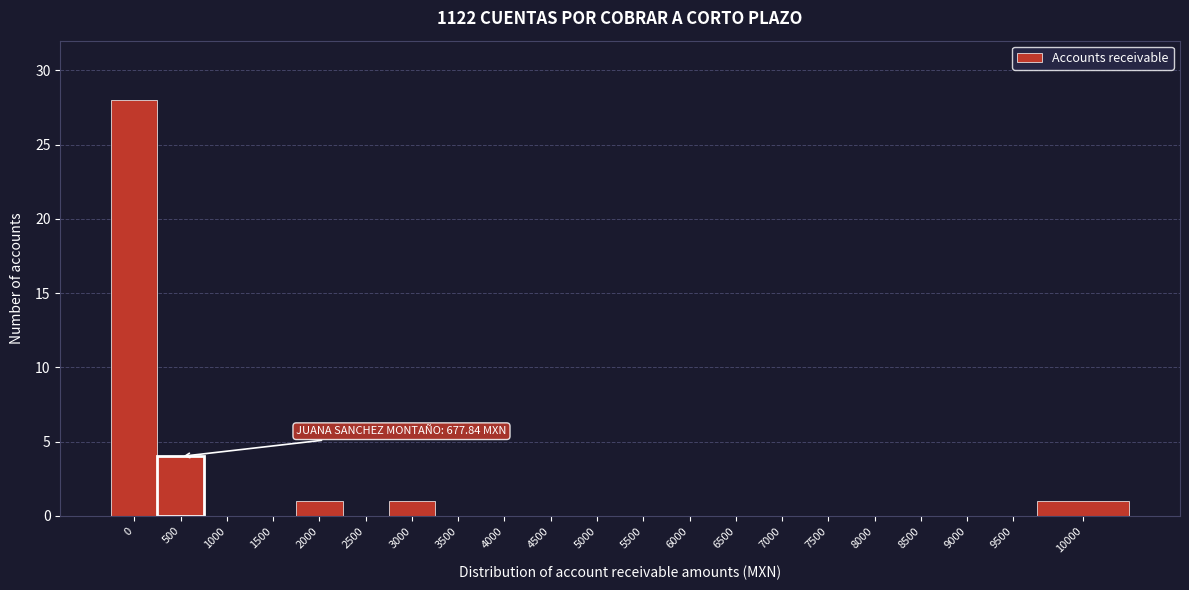

What is the change in value from 500 to 7000?

-4